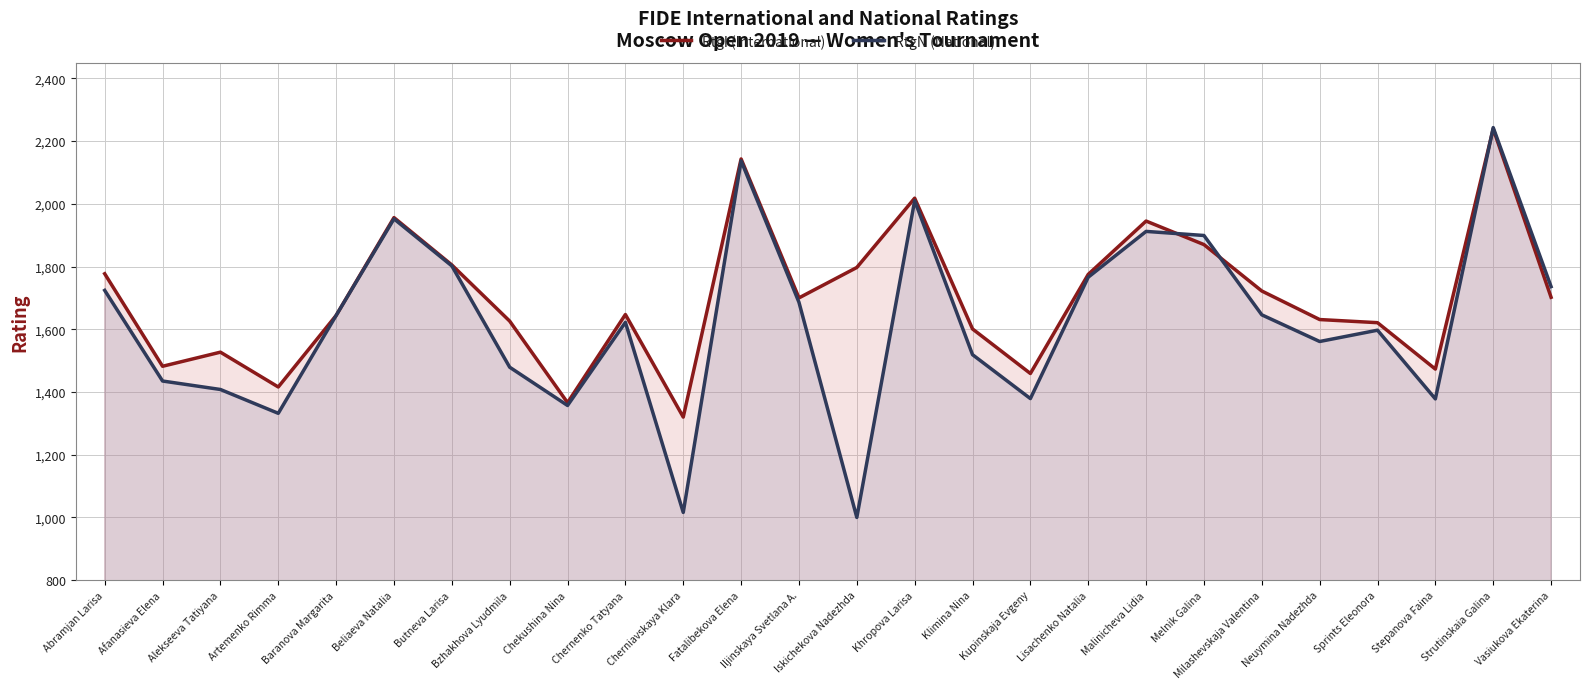

Where is RtgI (International) nearest to the value 1779?

Abramjan Larisa